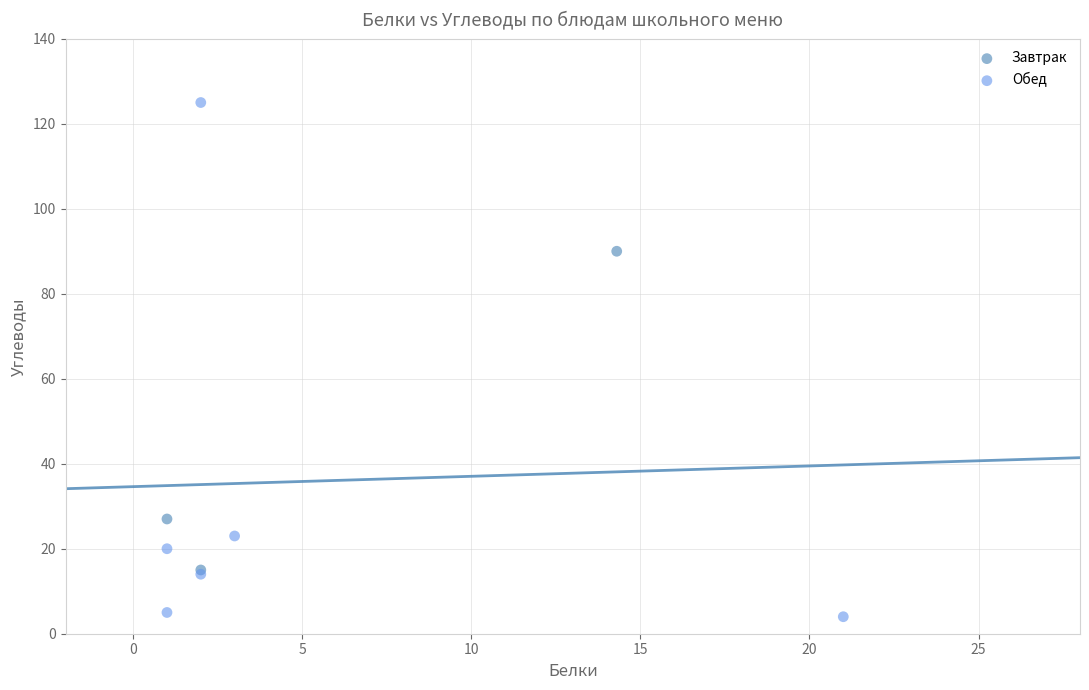

Which series contains the highest Y value?

Обед